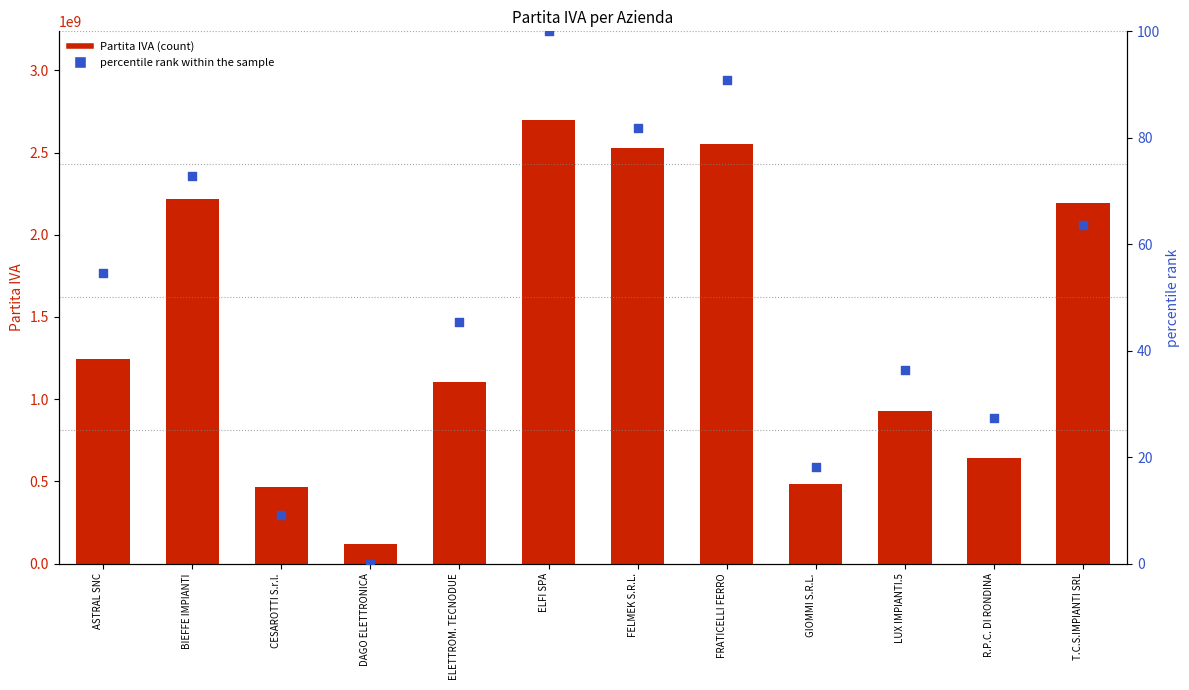

What are all the series names shown in the legend?

Partita IVA, percentile rank within the sample